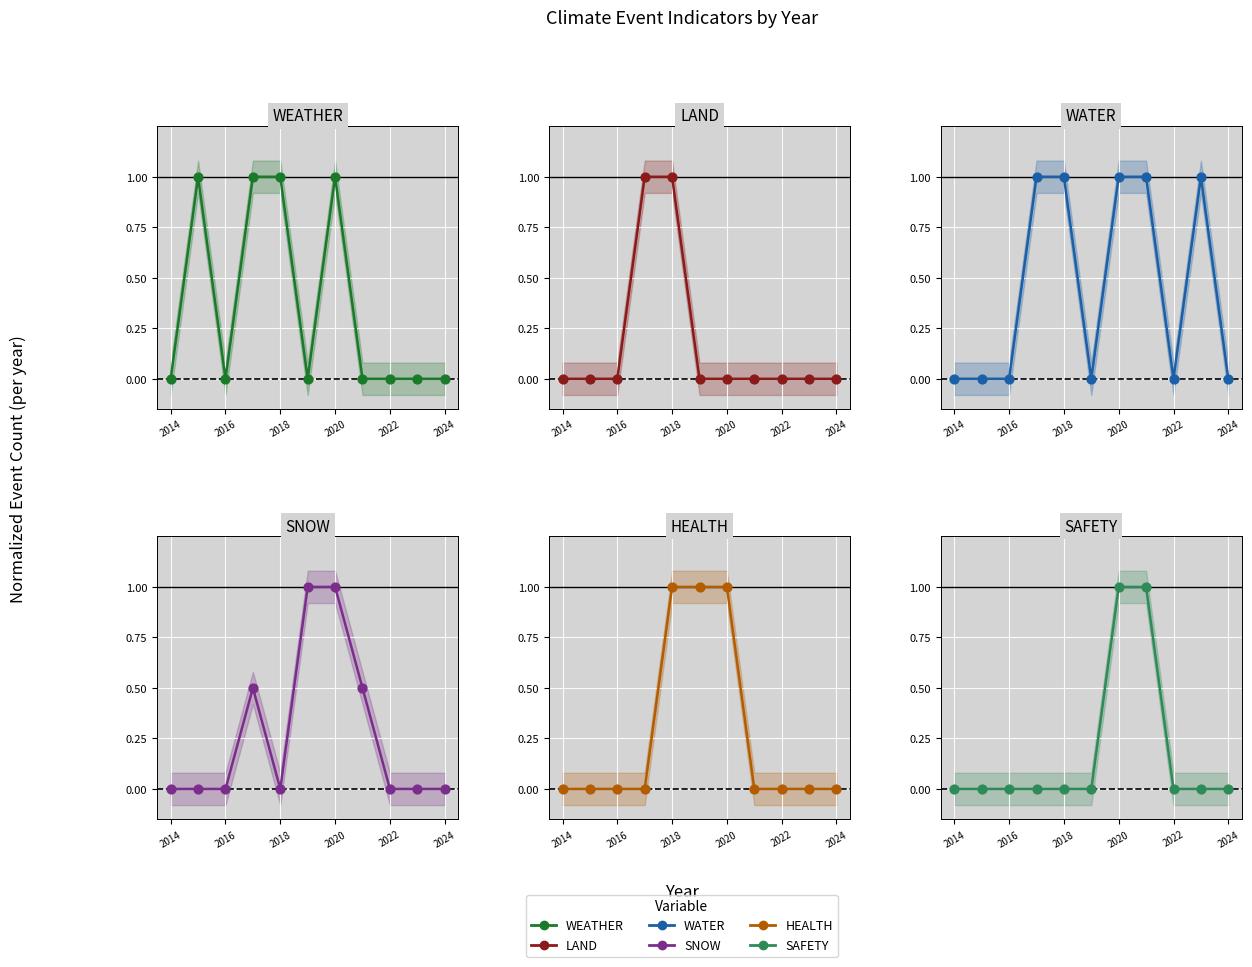

Is the value of LAND at 2024 greater than the value of SAFETY at 2016?

No